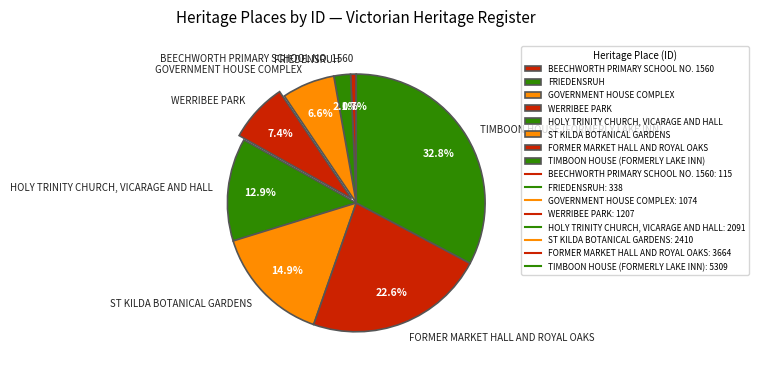

Count the number of slices in the pie.

8